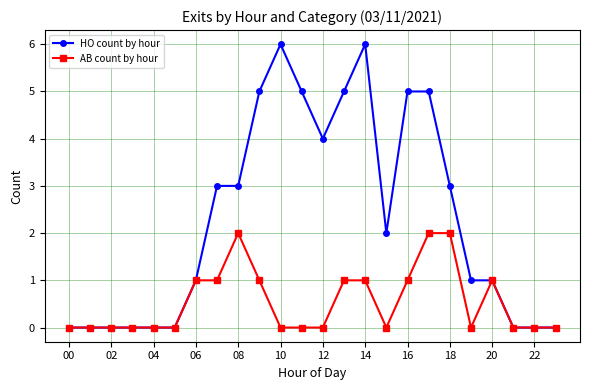

True or false: HO count by hour has more than 0 interior local peaks.

True